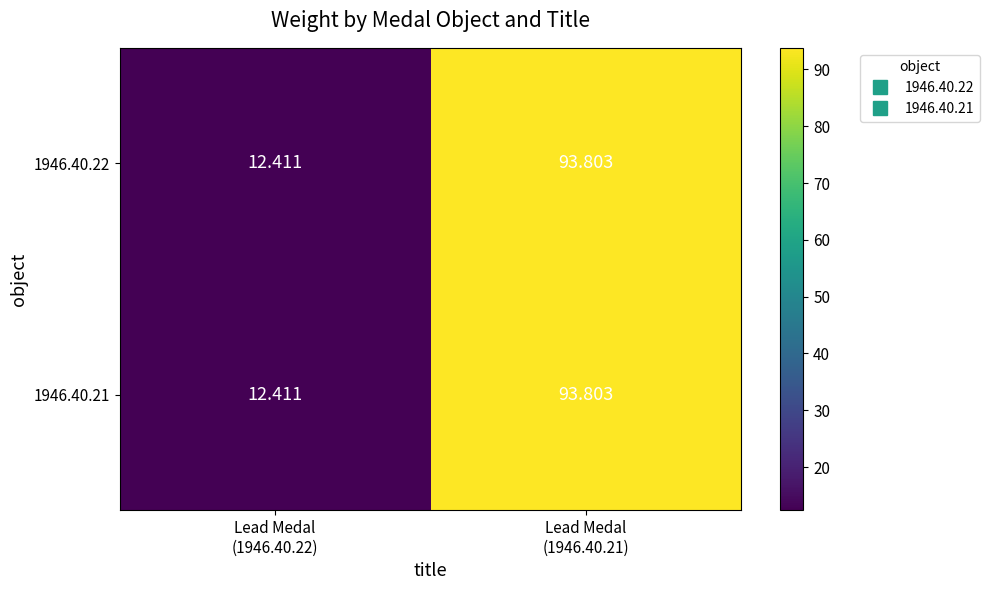

Reading left to right, transcribe all the data shown in this chart.

1946.40.22: Lead Medal
(1946.40.22)=12.4	Lead Medal
(1946.40.21)=93.8
1946.40.21: Lead Medal
(1946.40.22)=12.4	Lead Medal
(1946.40.21)=93.8